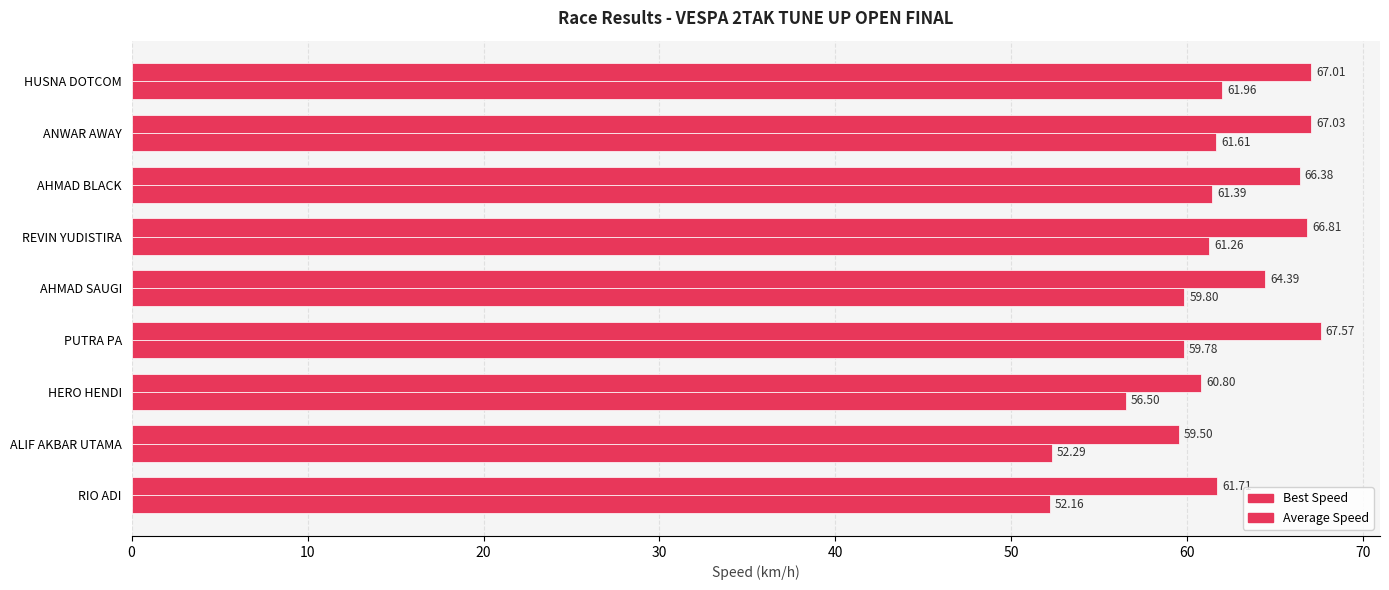

What is the sum of all Average Speed values?

526.8